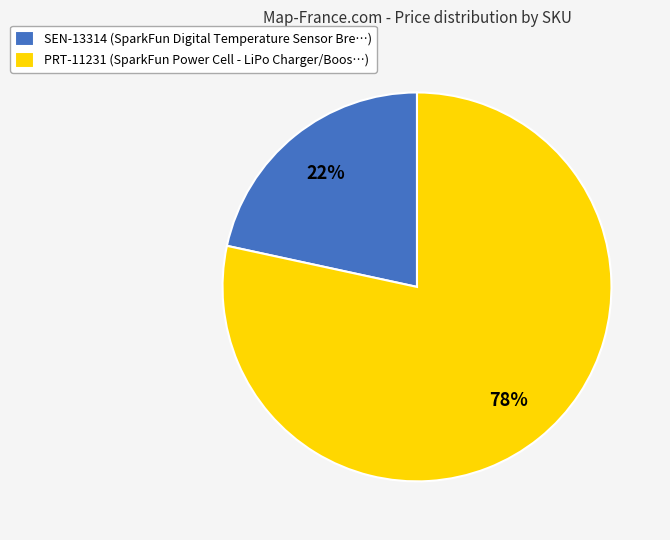

To the nearest percent, what is the average slice percentage?

50%